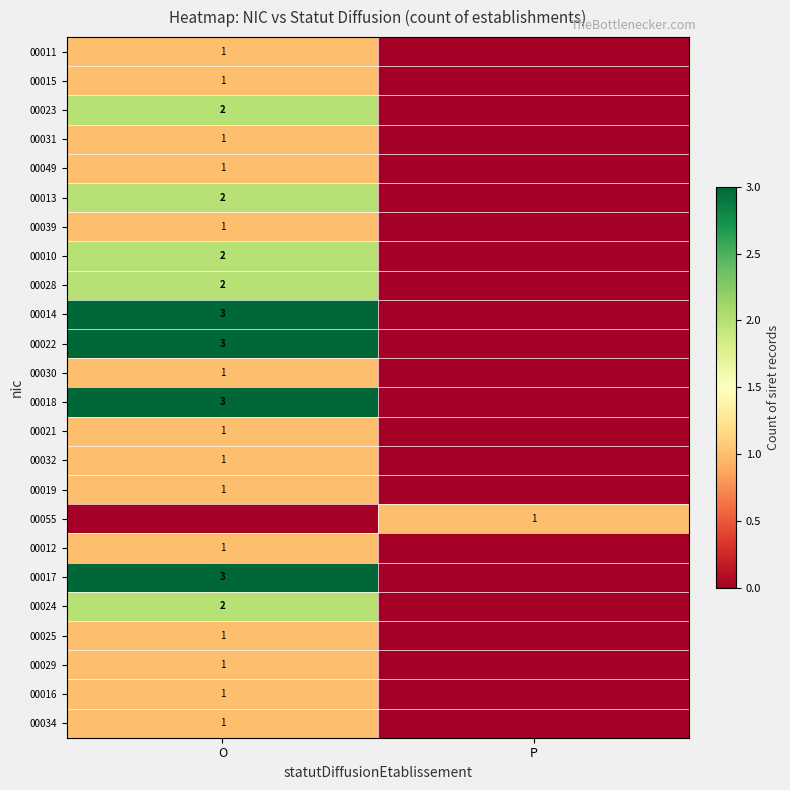

Is it true that 00024 equals 1 at O?

False